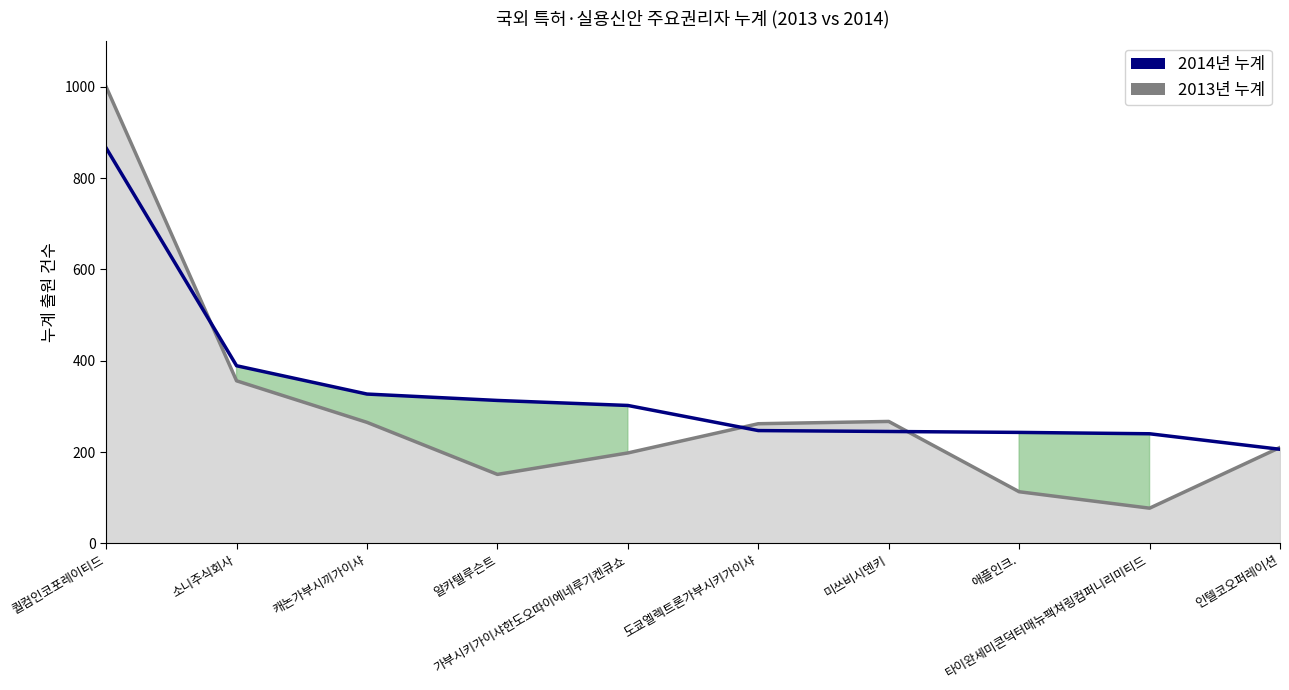

Reading left to right, list all the values displayed in this chart.

2013년 누계 (특허·실용신안) line: 1000	356	265	151	198	262	267	113	77	210
2014년 누계 (특허·실용신안): 866	389	327	313	302	247	245	243	240	206